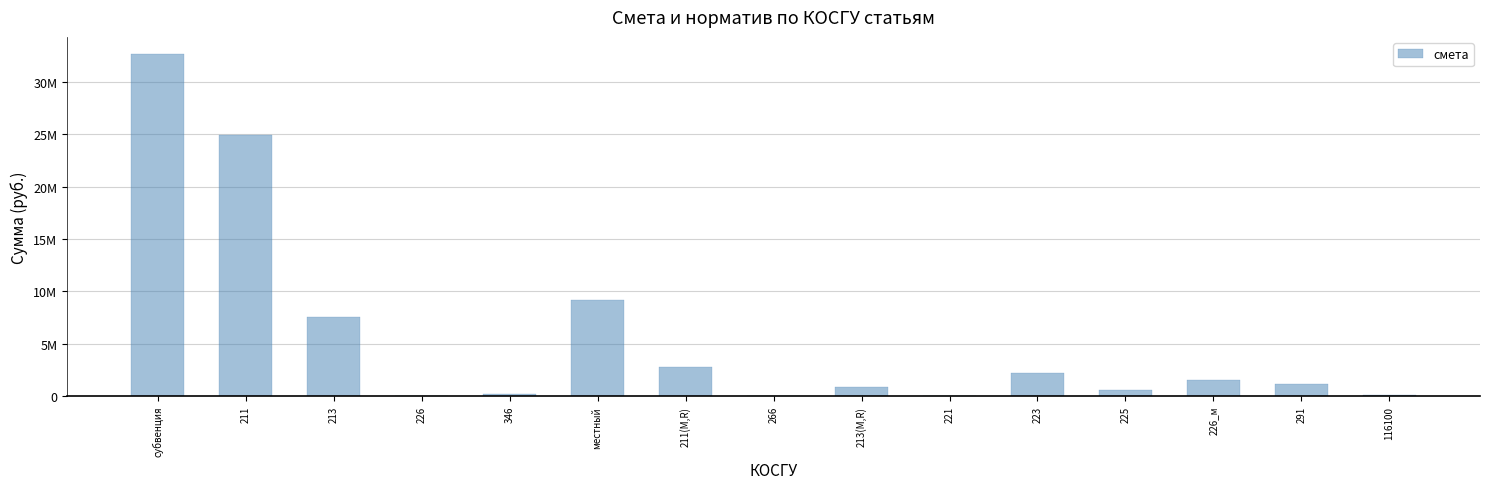

What is the difference between the maximum and minimum values?

32634700